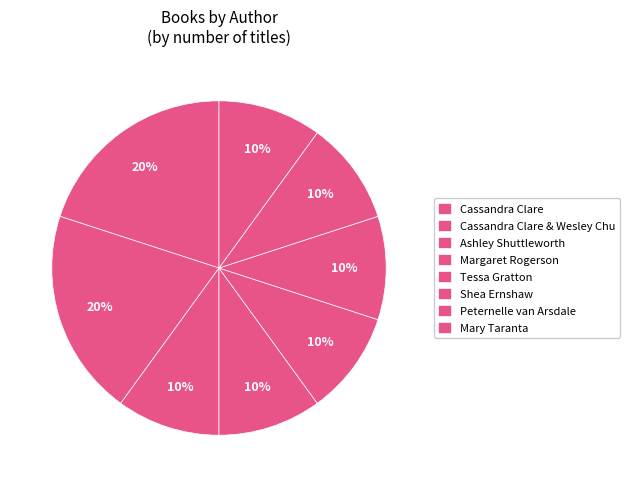

Count the number of slices in the pie.

8